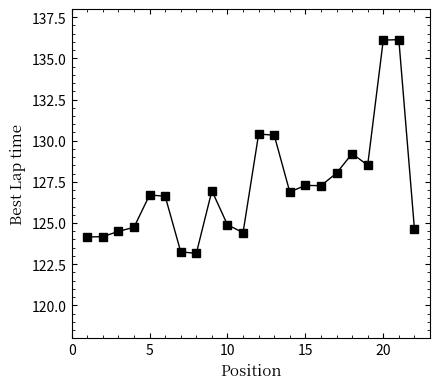

True or false: there are more than 1 points higher than both neighbors.

True